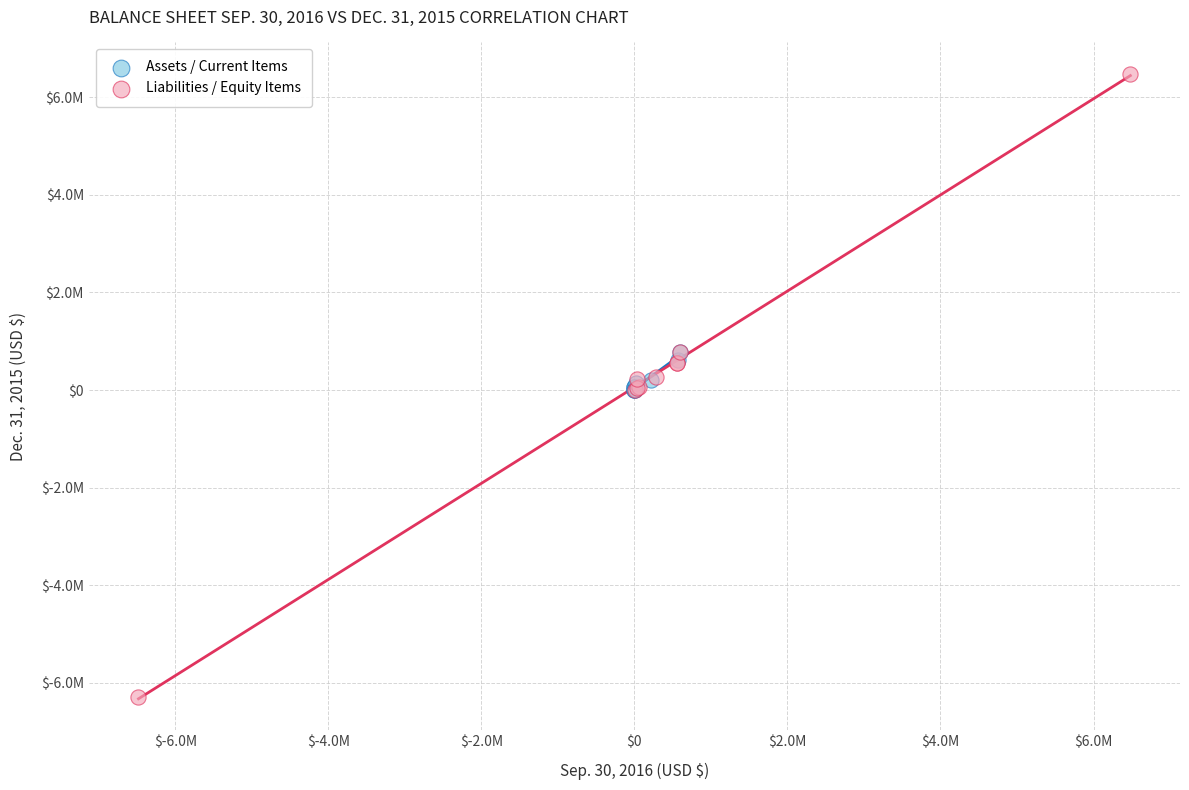

What are all the series names shown in the legend?

Assets / Current Items, Liabilities / Equity Items